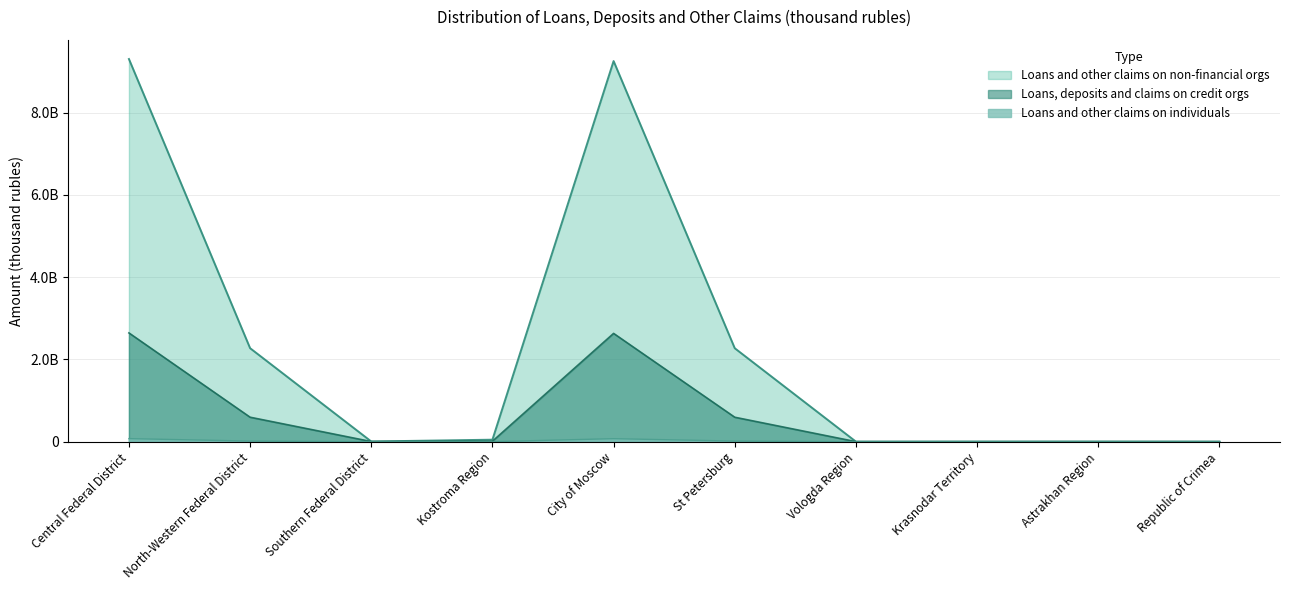

What is the difference between the second highest and minimum values in the Loans and other claims on non-financial orgs series?

9252884536